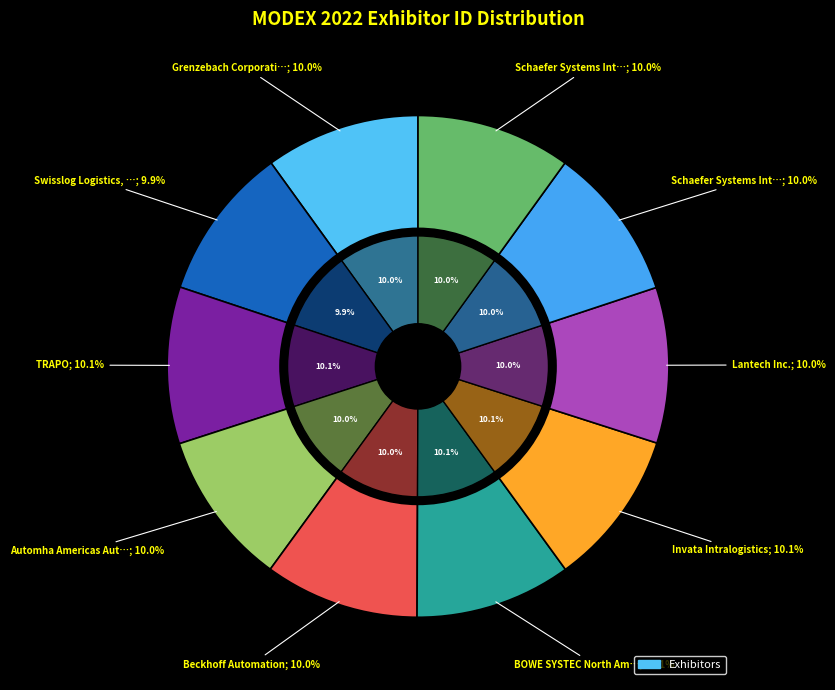

Which category has the biggest portion of the pie?

TRAPO